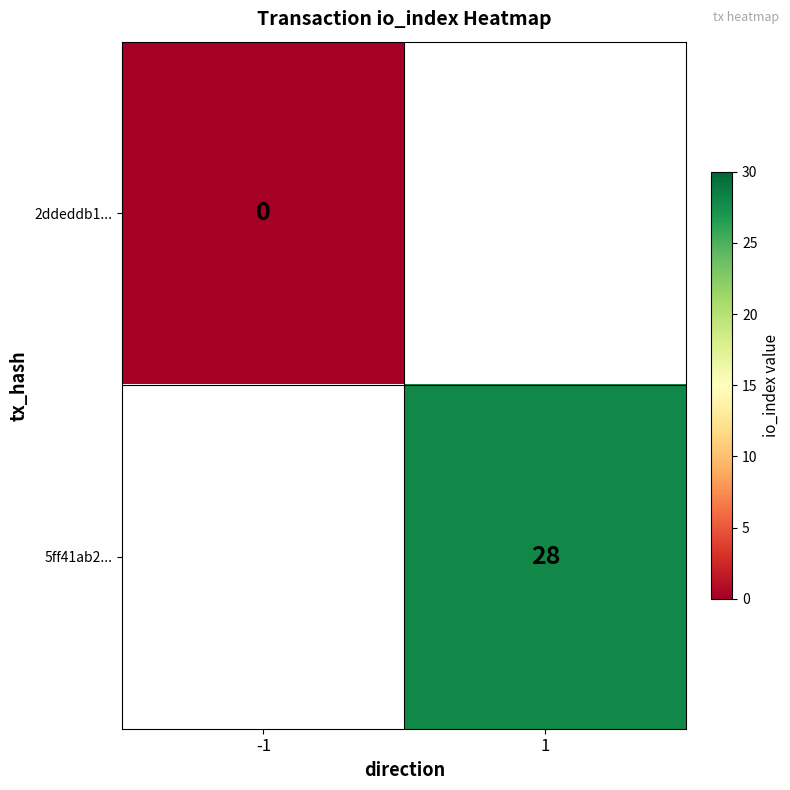

Is it true that 5ff41ab2... equals 28 at 1?

True